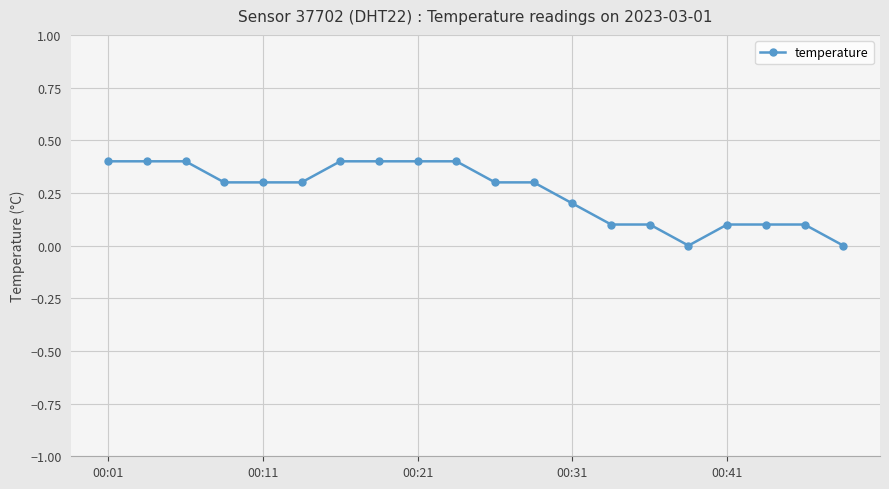

What is the maximum value shown in the chart?

0.4